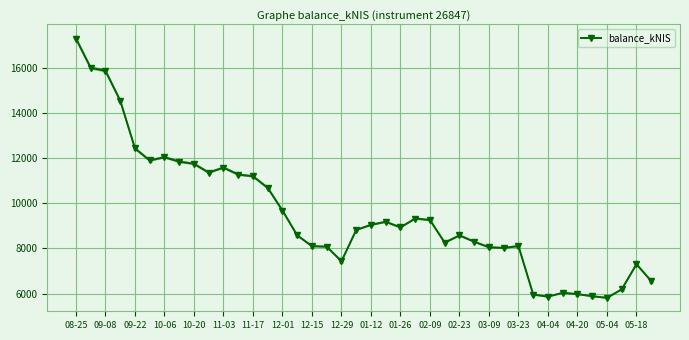

What is the sum of all values?

380864.4